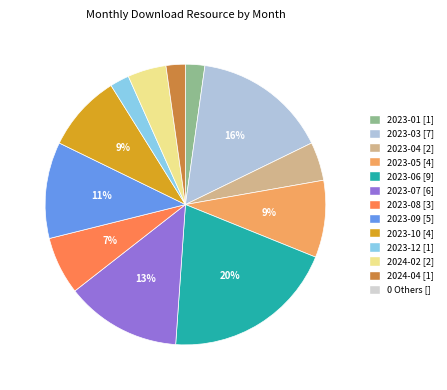

Is there a majority slice in this chart?

No